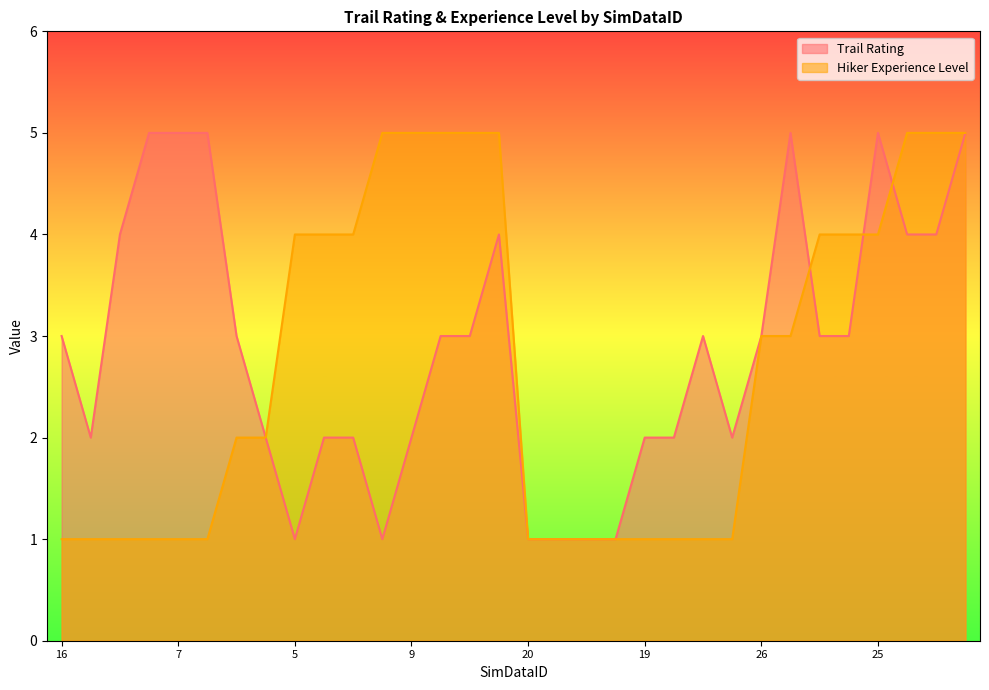

After their last crossing, which series has the higher values: Trail Rating or Hiker Experience Level?

Hiker Experience Level